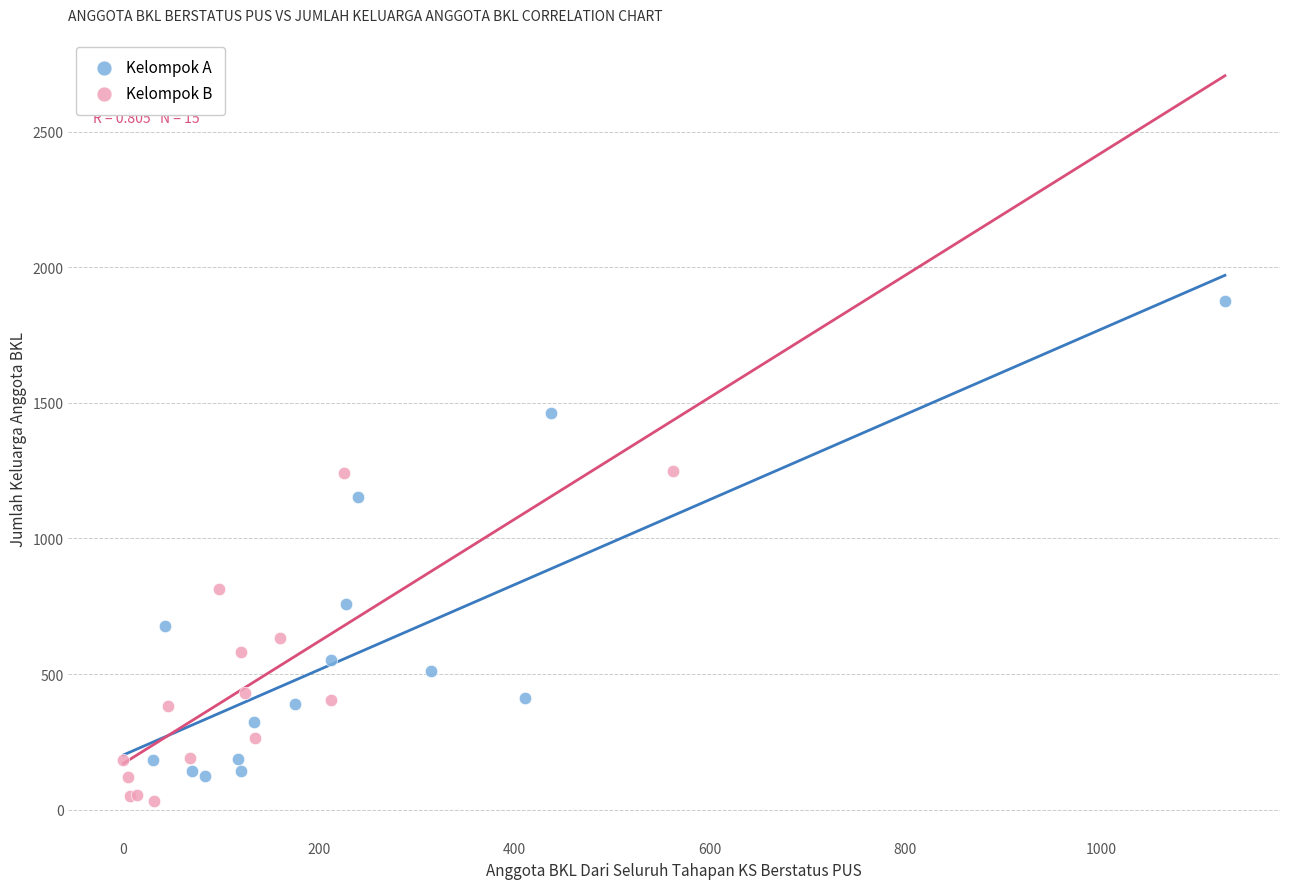

Which series reaches the maximum Y coordinate?

Kelompok A